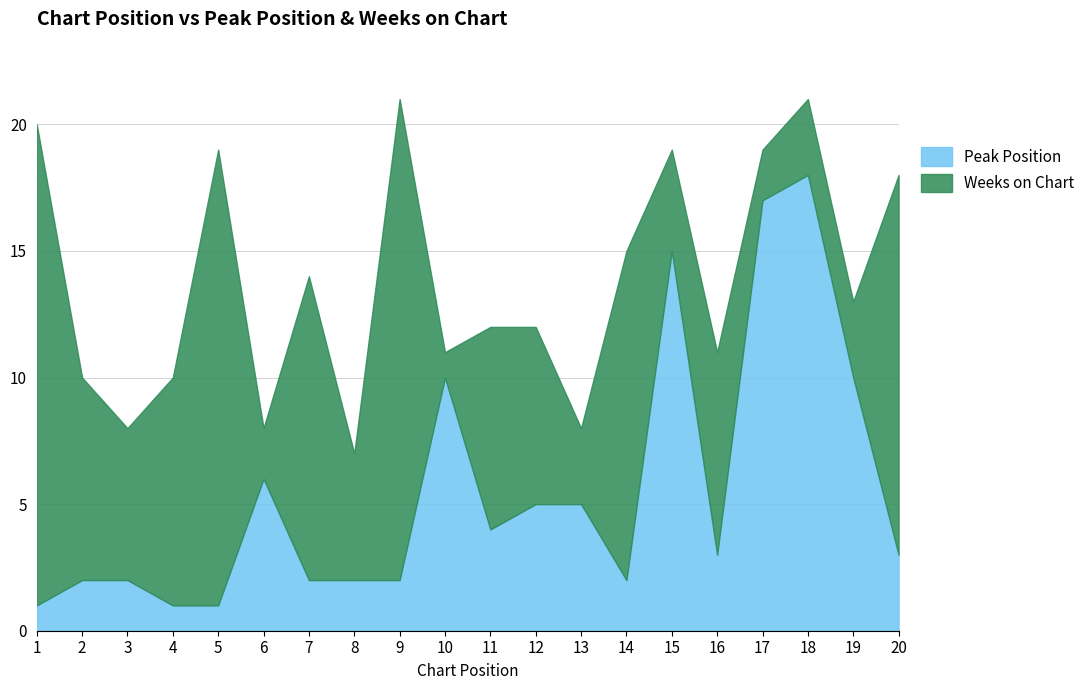

Which category has the highest value in the Peak Position series?

18